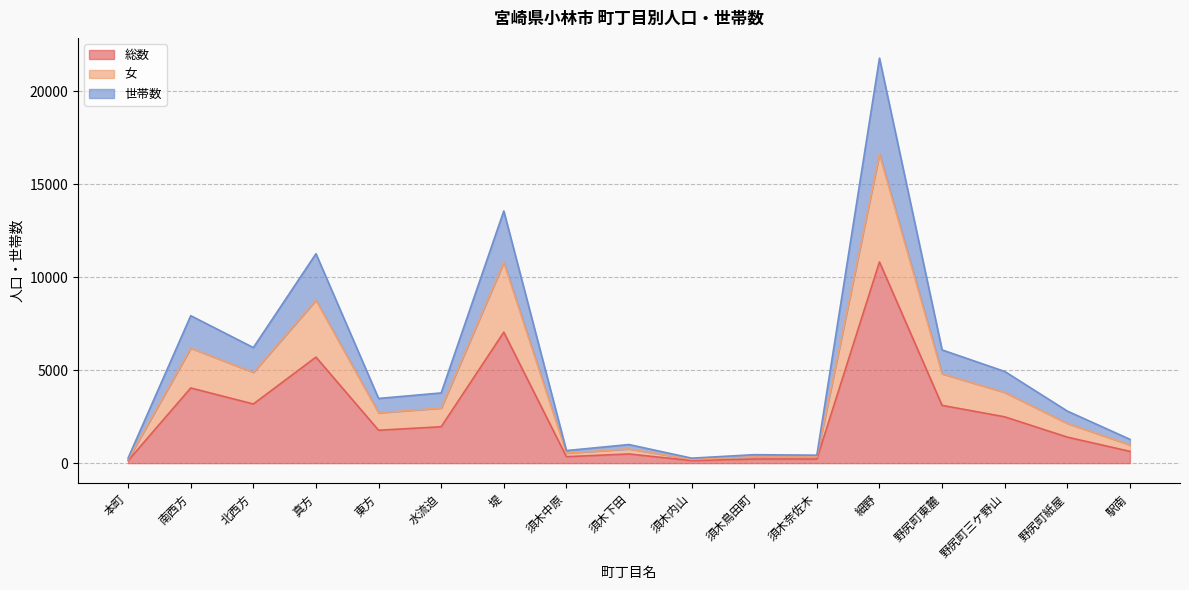

True or false: 女 has a value of 2707 at 東方.

True